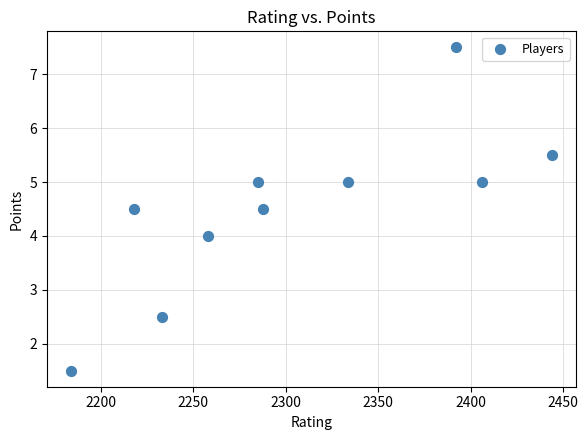

What is the average Y value?

4.5